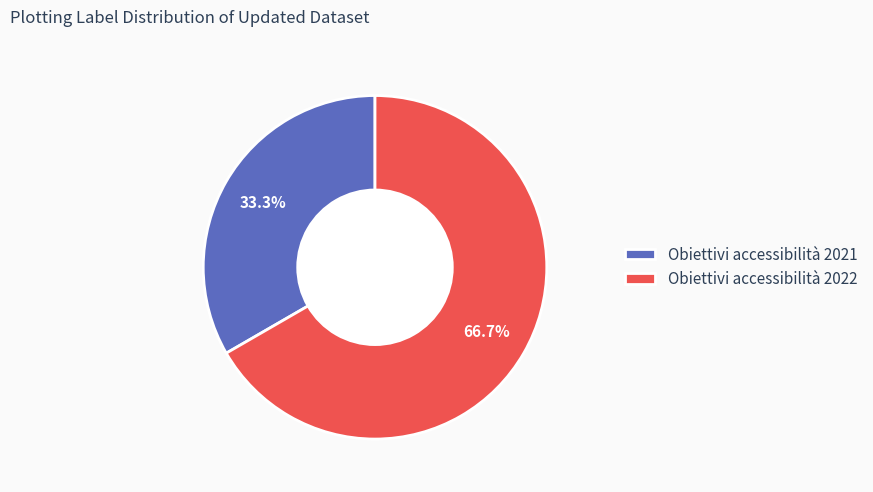

To the nearest percent, what is the average slice percentage?

50%